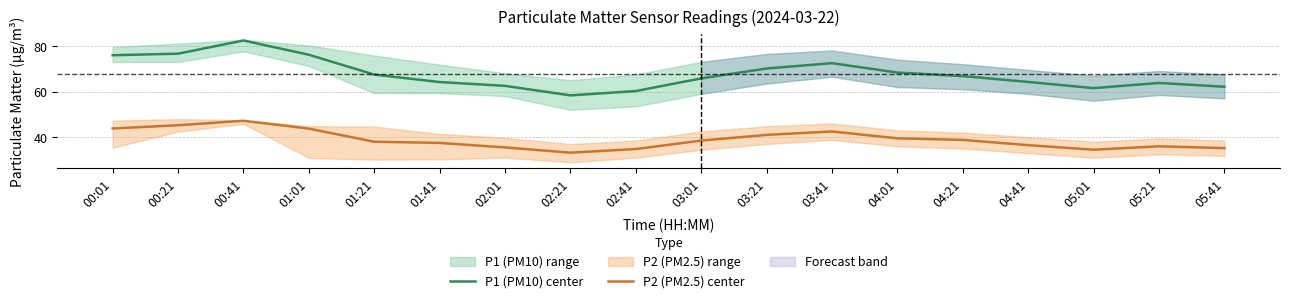

What is the average value of the P1 (PM10) center series?

67.7